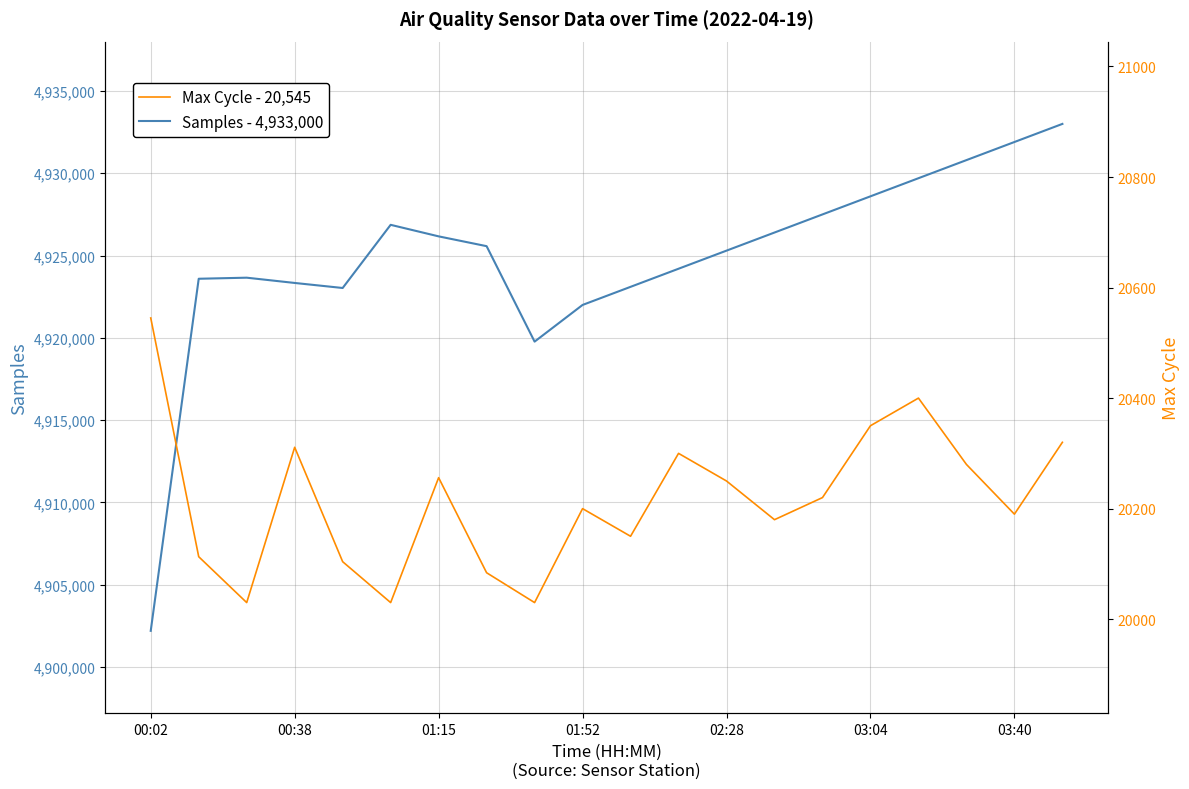

What is the difference between the maximum and second lowest values in the Samples - 4,933,000 series?

13229